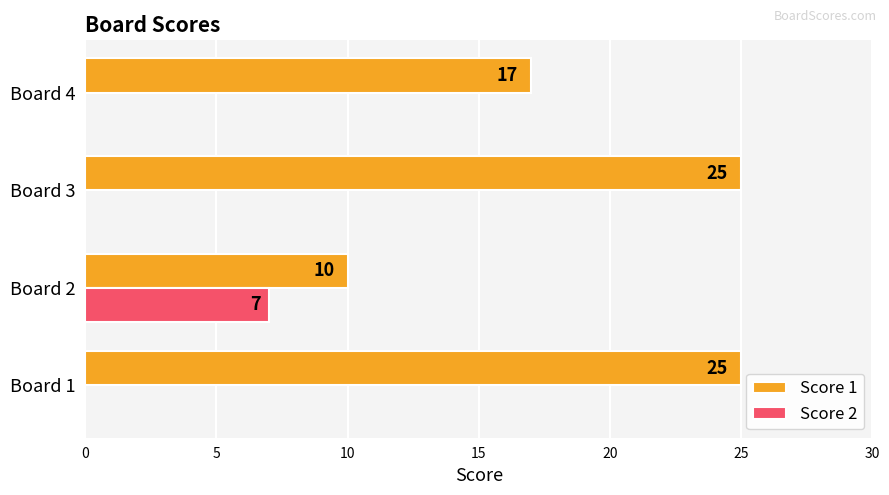

What is the approximate value of Score 1 at Board 1, to the nearest 5?

25